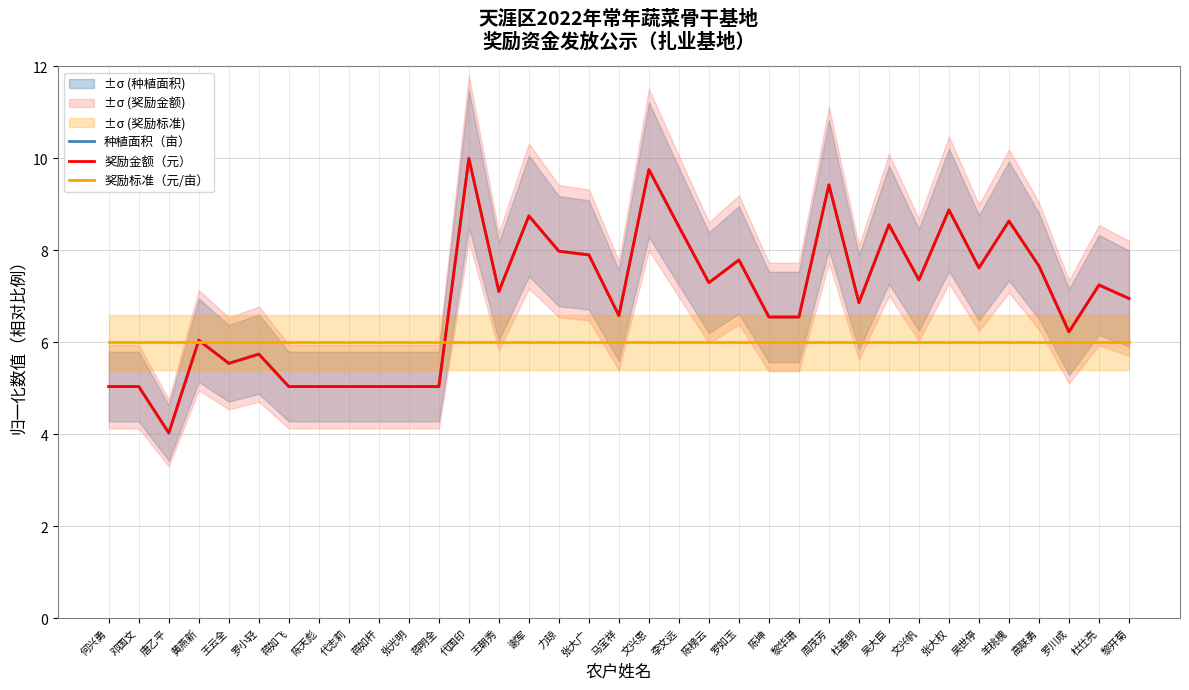

Reading right to left, extract all data points from this chart.

种植面积（亩）: 7.0	7.2	6.2	7.7	8.6	7.6	8.9	7.4	8.6	6.9	9.4	6.6	6.6	7.8	7.3	8.5	9.8	6.6	7.9	8.0	8.8	7.1	10.0	5.0	5.0	5.0	5.0	5.0	5.0	5.7	5.5	6.0	4.0	5.0	5.0
奖励金额（元）: 7.0	7.2	6.2	7.7	8.6	7.6	8.9	7.4	8.6	6.9	9.4	6.6	6.6	7.8	7.3	8.5	9.8	6.6	7.9	8.0	8.8	7.1	10.0	5.0	5.0	5.0	5.0	5.0	5.0	5.7	5.5	6.0	4.0	5.0	5.0
奖励标准（元/亩）: 6.0	6.0	6.0	6.0	6.0	6.0	6.0	6.0	6.0	6.0	6.0	6.0	6.0	6.0	6.0	6.0	6.0	6.0	6.0	6.0	6.0	6.0	6.0	6.0	6.0	6.0	6.0	6.0	6.0	6.0	6.0	6.0	6.0	6.0	6.0